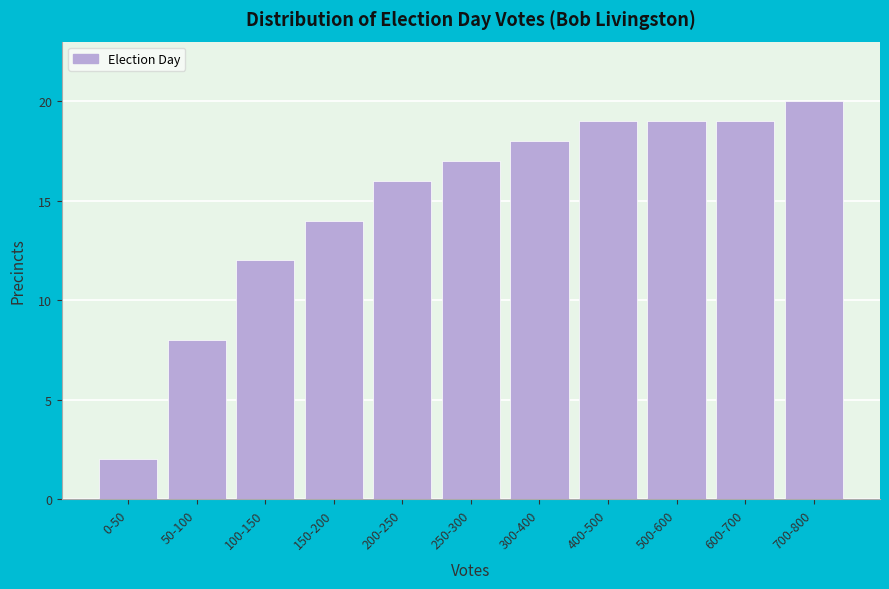

Reading right to left, list all the values displayed in this chart.

700-800=20	600-700=19	500-600=19	400-500=19	300-400=18	250-300=17	200-250=16	150-200=14	100-150=12	50-100=8	0-50=2